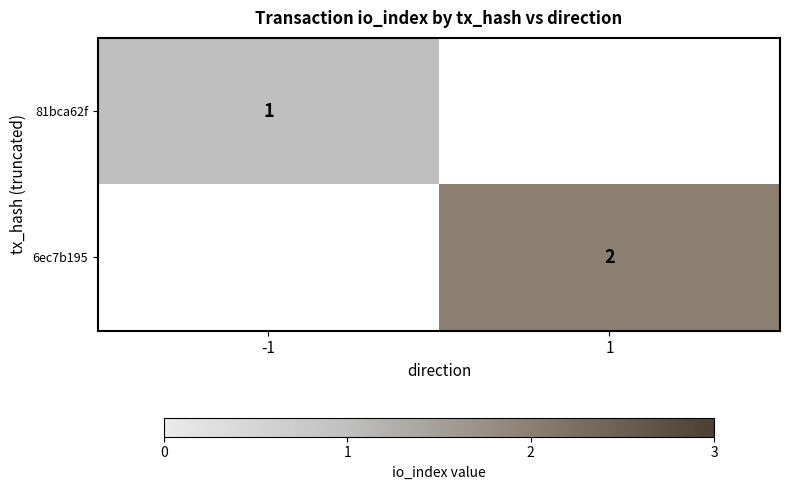

True or false: 6ec7b195 has a value of 2 at 1.

True